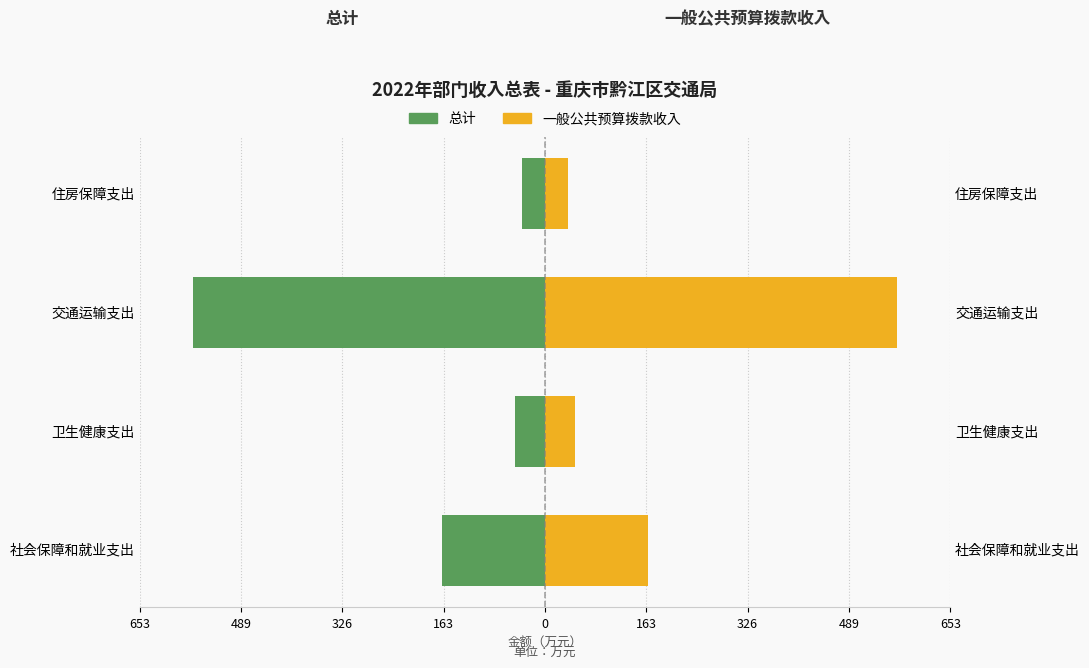

True or false: 总计 has a value of -568.0 at 交通运输支出.

True